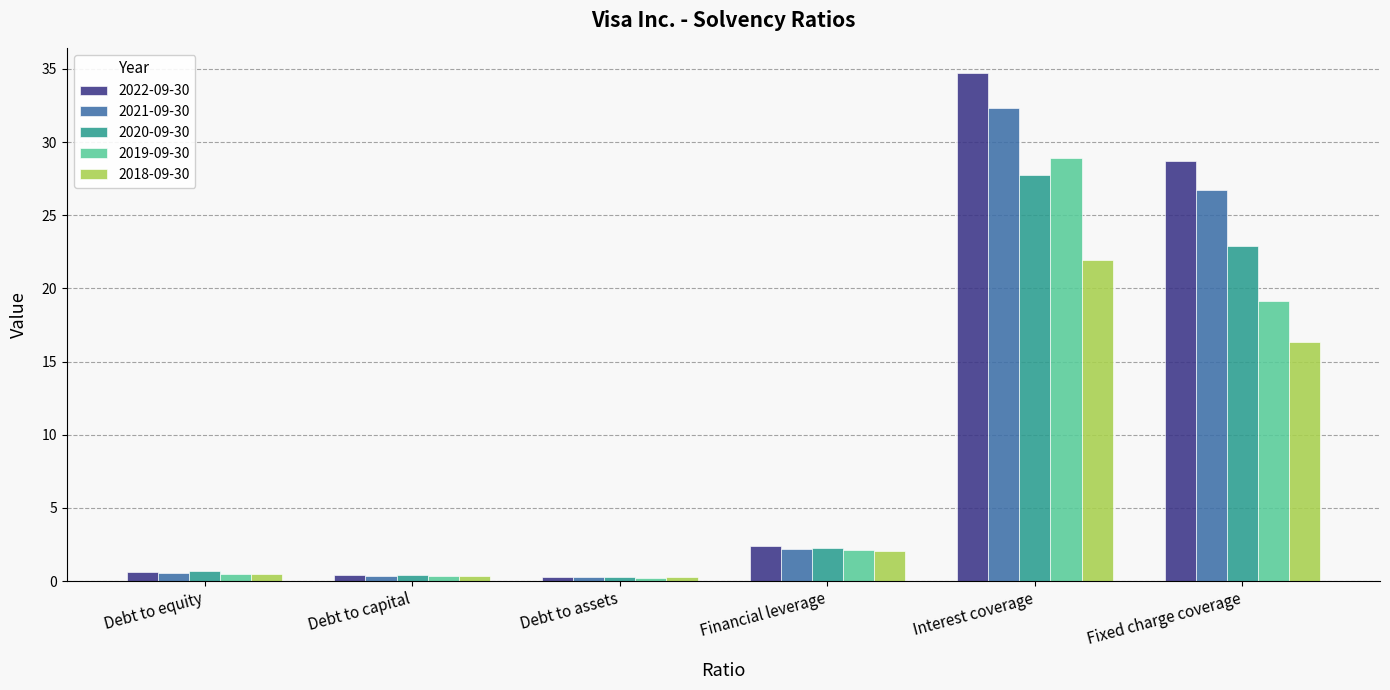

What are all the series names shown in the legend?

2022-09-30, 2021-09-30, 2020-09-30, 2019-09-30, 2018-09-30